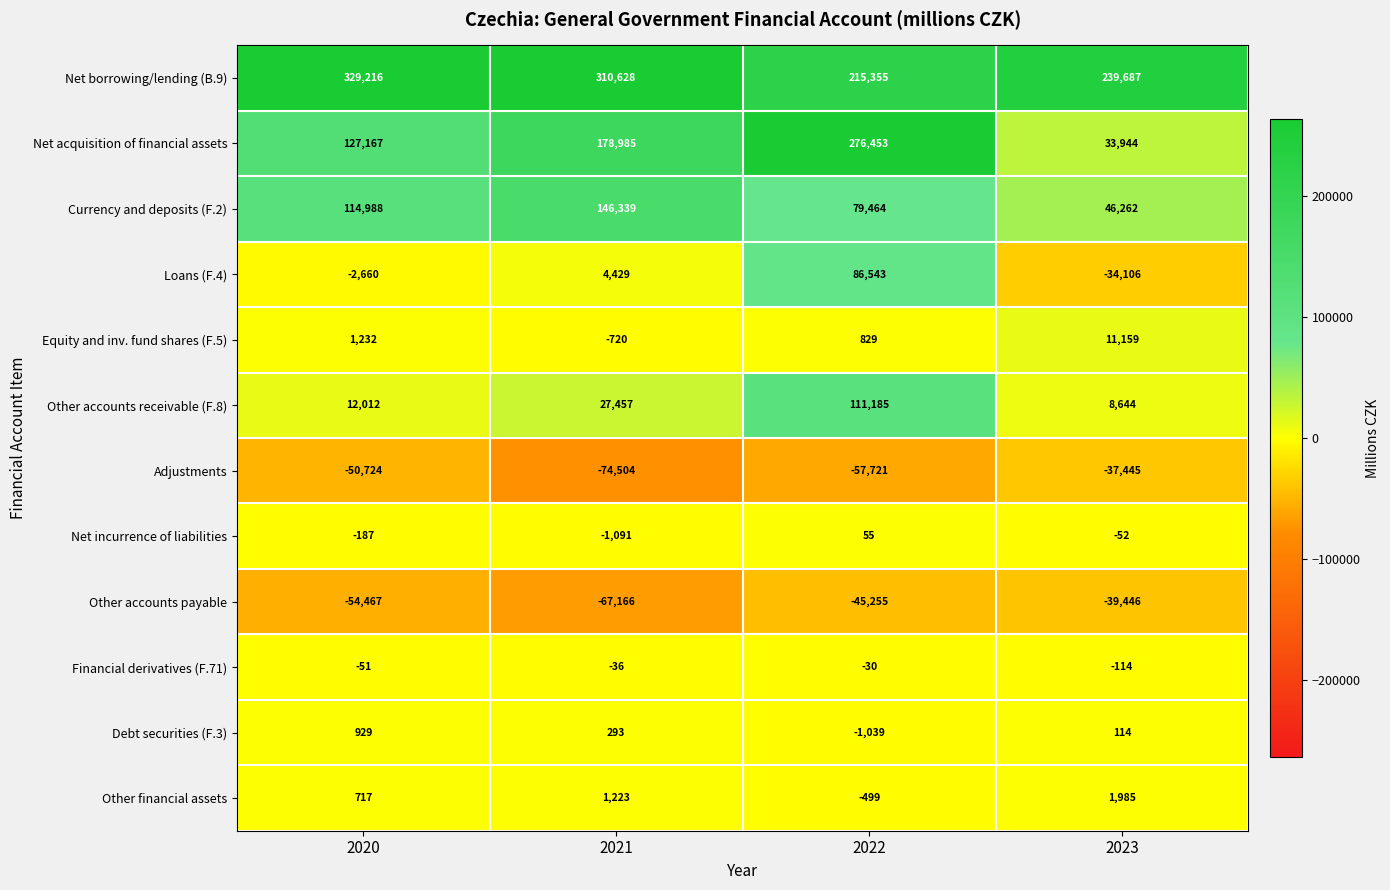

True or false: Net incurrence of liabilities has a value of -1091 at 2021.

True